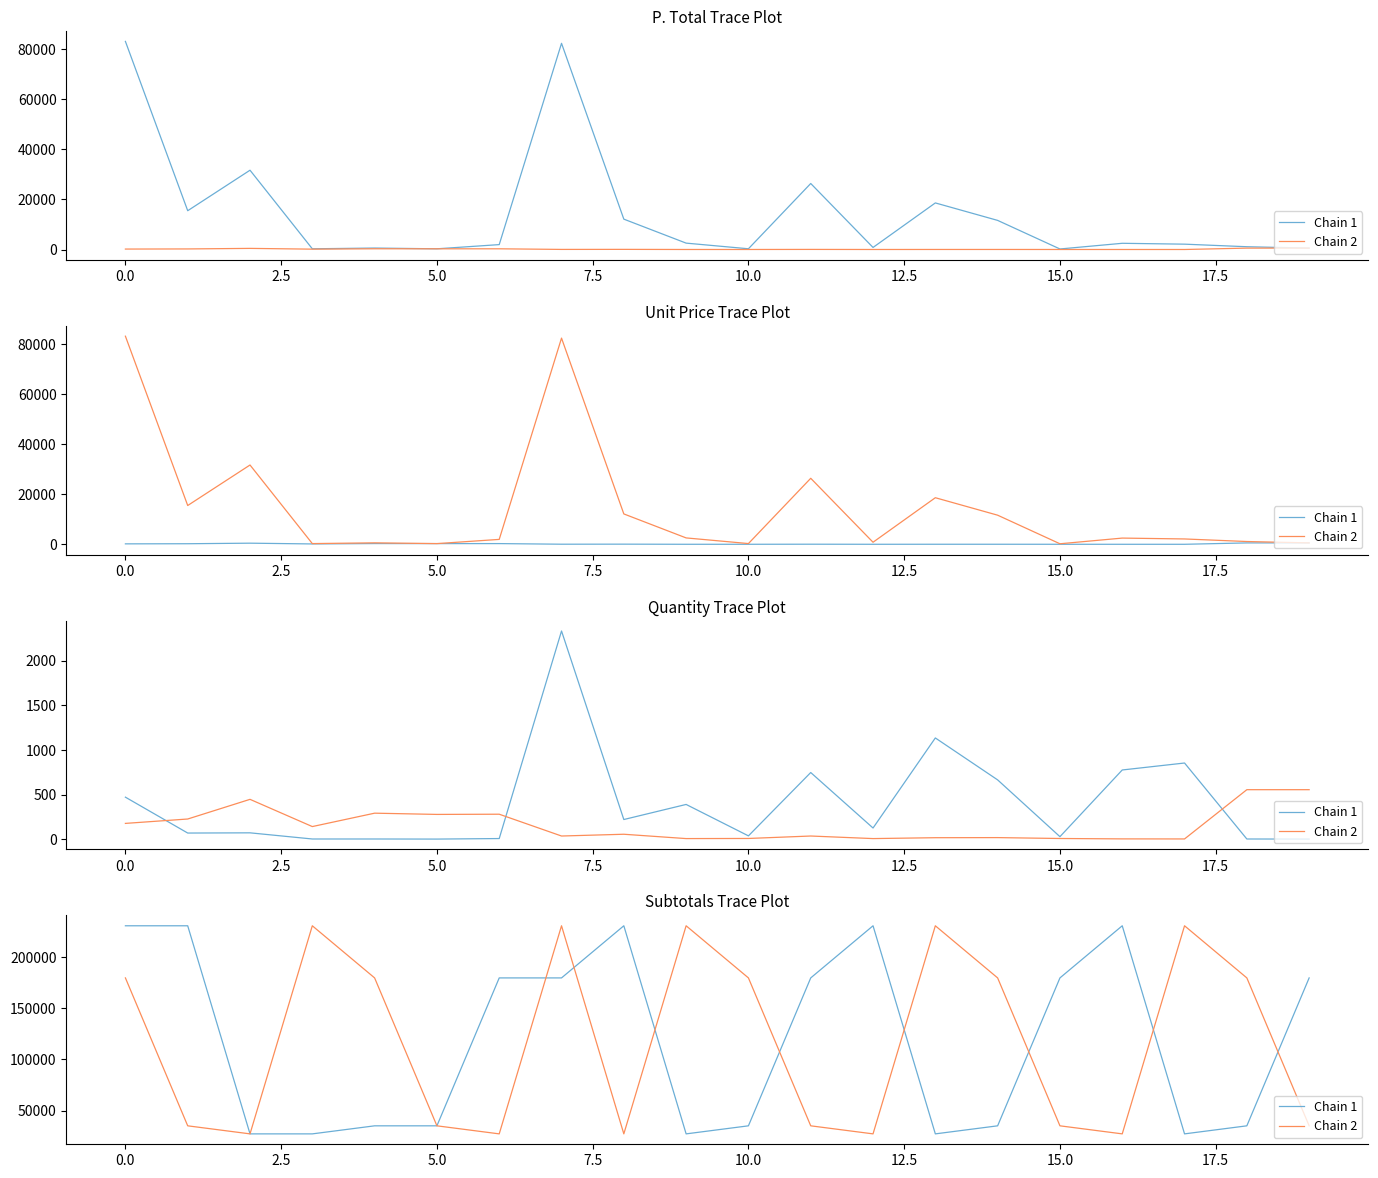

How many lines are shown in the chart?

2